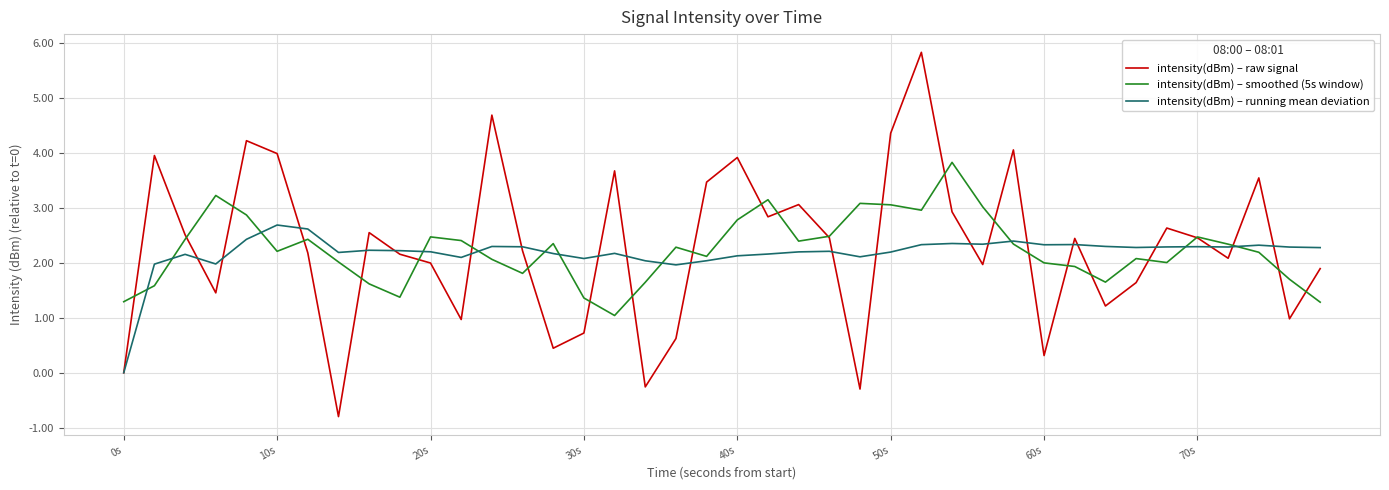

What is the difference between the maximum and second lowest values in the intensity(dBm) – running mean deviation series?

0.7